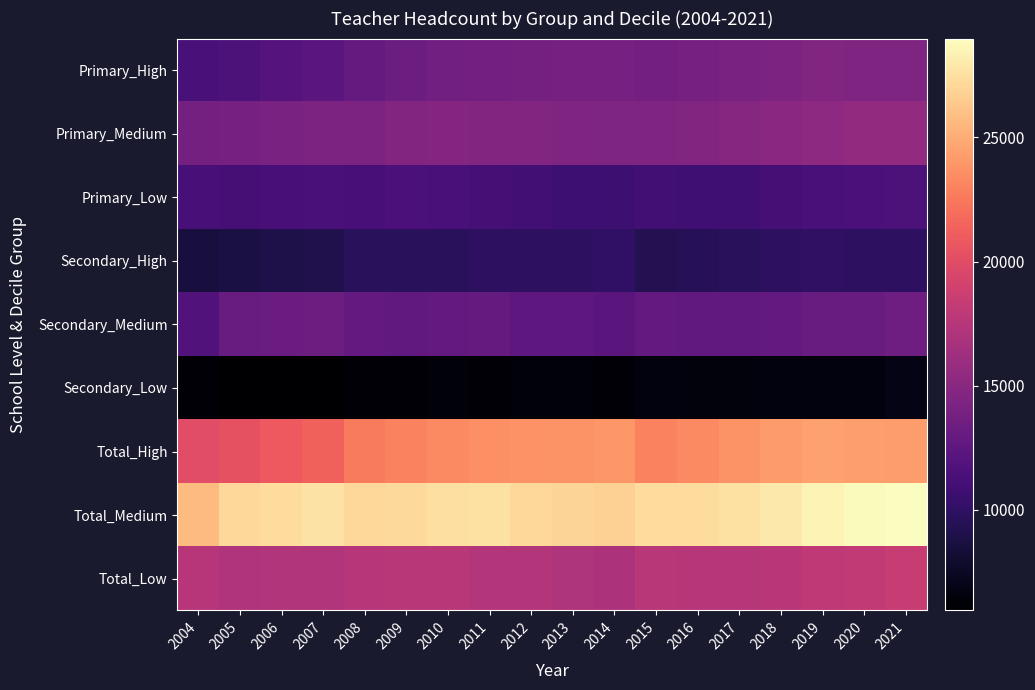

Reading left to right, extract all data points from this chart.

Primary_High: 2004=11411	2005=11608	2006=11982	2007=12255	2008=12947	2009=13333	2010=13660	2011=13727	2012=13798	2013=13903	2014=13902	2015=13710	2016=13890	2017=14143	2018=14300	2019=14647	2020=14441	2021=14354
Primary_Medium: 2004=13788	2005=13946	2006=14074	2007=14258	2008=14294	2009=14515	2010=14686	2011=14637	2012=14551	2013=14458	2014=14369	2015=14479	2016=14577	2017=14769	2018=15045	2019=15286	2020=15569	2021=15525
Primary_Low: 2004=11220	2005=11166	2006=11223	2007=11280	2008=11255	2009=11468	2010=11305	2011=11092	2012=10961	2013=10777	2014=10720	2015=10981	2016=10882	2017=10871	2018=11104	2019=11390	2020=11501	2021=11562
Secondary_High: 2004=8603	2005=8790	2006=8959	2007=9163	2008=9661	2009=9673	2010=9715	2011=9882	2012=9911	2013=9889	2014=10089	2015=9306	2016=9467	2017=9661	2018=9844	2019=9921	2020=9891	2021=9904
Secondary_Medium: 2004=11863	2005=13181	2006=13272	2007=13402	2008=12853	2009=12731	2010=12820	2011=12911	2012=12578	2013=12471	2014=12359	2015=12828	2016=12777	2017=12789	2018=12873	2019=13229	2020=13236	2021=13450
Secondary_Low: 2004=6251	2005=5958	2006=6012	2007=5956	2008=6252	2009=6169	2010=6323	2011=6268	2012=6363	2013=6316	2014=6248	2015=6634	2016=6556	2017=6548	2018=6629	2019=6600	2020=6655	2021=6873
Total_High: 2004=20014	2005=20398	2006=20941	2007=21418	2008=22608	2009=23006	2010=23375	2011=23609	2012=23709	2013=23792	2014=23991	2015=23016	2016=23357	2017=23804	2018=24144	2019=24568	2020=24332	2021=24258
Total_Medium: 2004=25651	2005=27127	2006=27346	2007=27660	2008=27147	2009=27246	2010=27506	2011=27548	2012=27129	2013=26929	2014=26728	2015=27307	2016=27354	2017=27558	2018=27918	2019=28515	2020=28805	2021=28975
Total_Low: 2004=17471	2005=17124	2006=17235	2007=17236	2008=17507	2009=17637	2010=17628	2011=17360	2012=17324	2013=17093	2014=16968	2015=17615	2016=17438	2017=17419	2018=17733	2019=17990	2020=18156	2021=18435